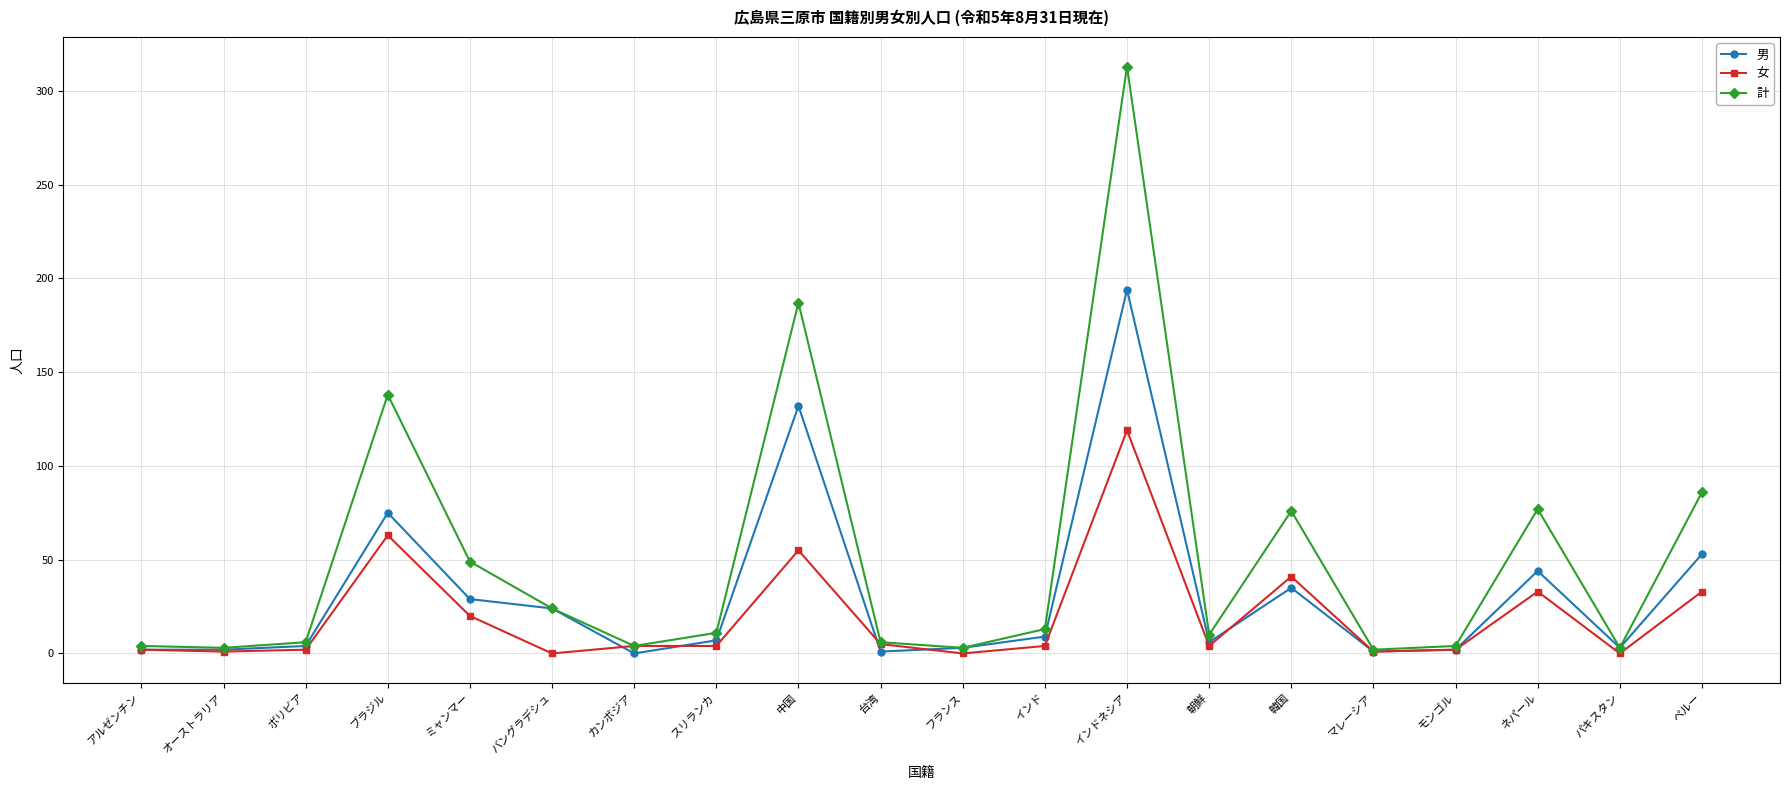

The value of 女 at バングラデシュ is 0. True or false?

True